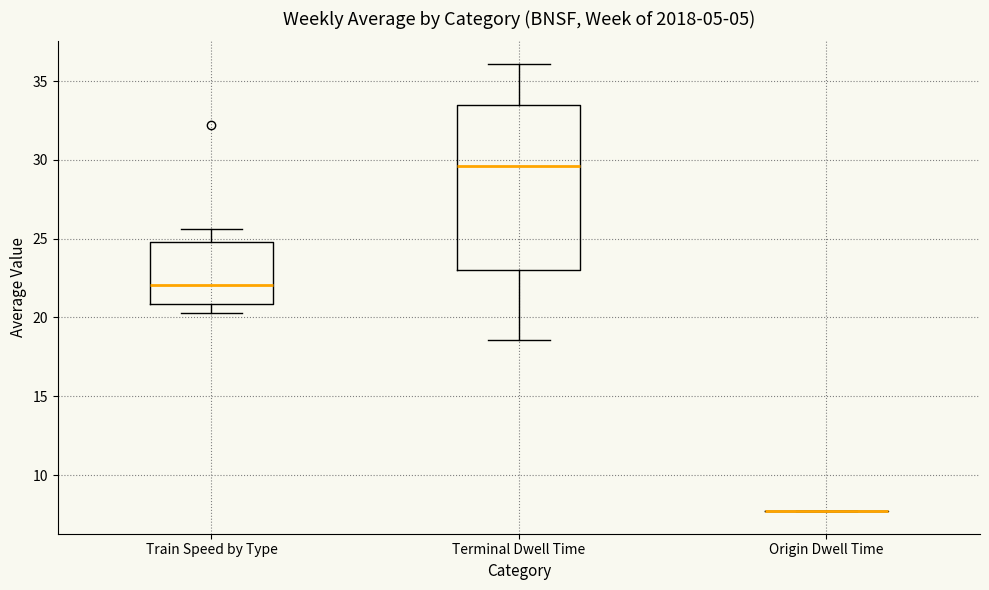

Reading left to right, read every box against the y-axis: the position of its median line, the range the box covers, and the ends of its whiskers. The values are not printed on the chart, so give them approximately, as read against the axis.

Train Speed by Type: median 22.0, box 21.0 to 25.0, whiskers 20.5 to 25.5
Terminal Dwell Time: median 29.5, box 23.0 to 33.5, whiskers 18.5 to 36.0
Origin Dwell Time: box collapsed to a line at 7.5, whiskers 7.5 to 7.5